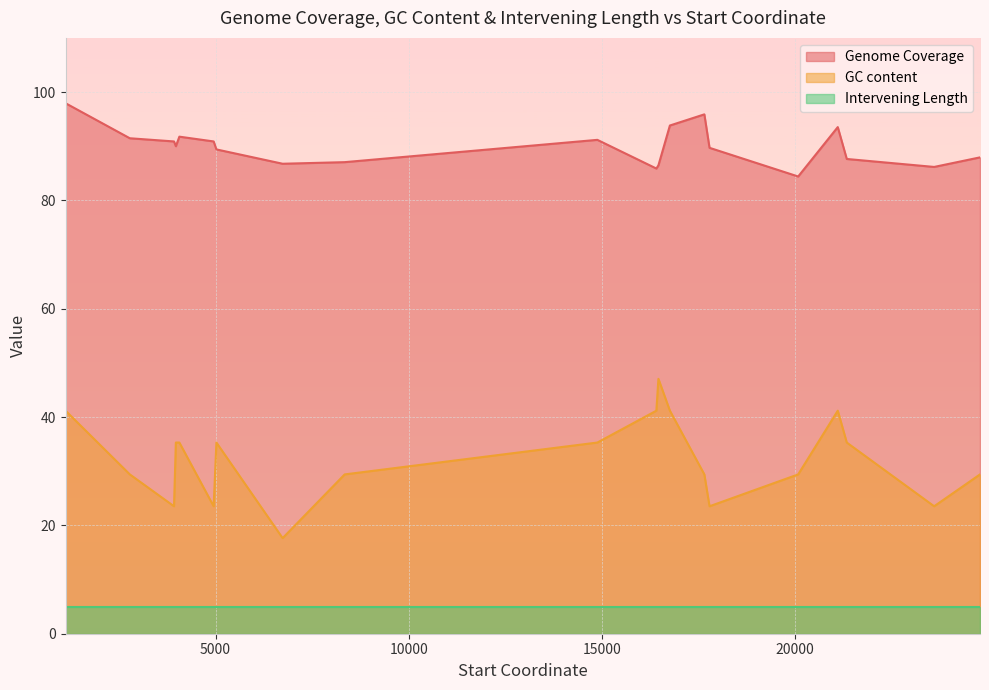

Which series has the largest total across all categories?

Genome Coverage